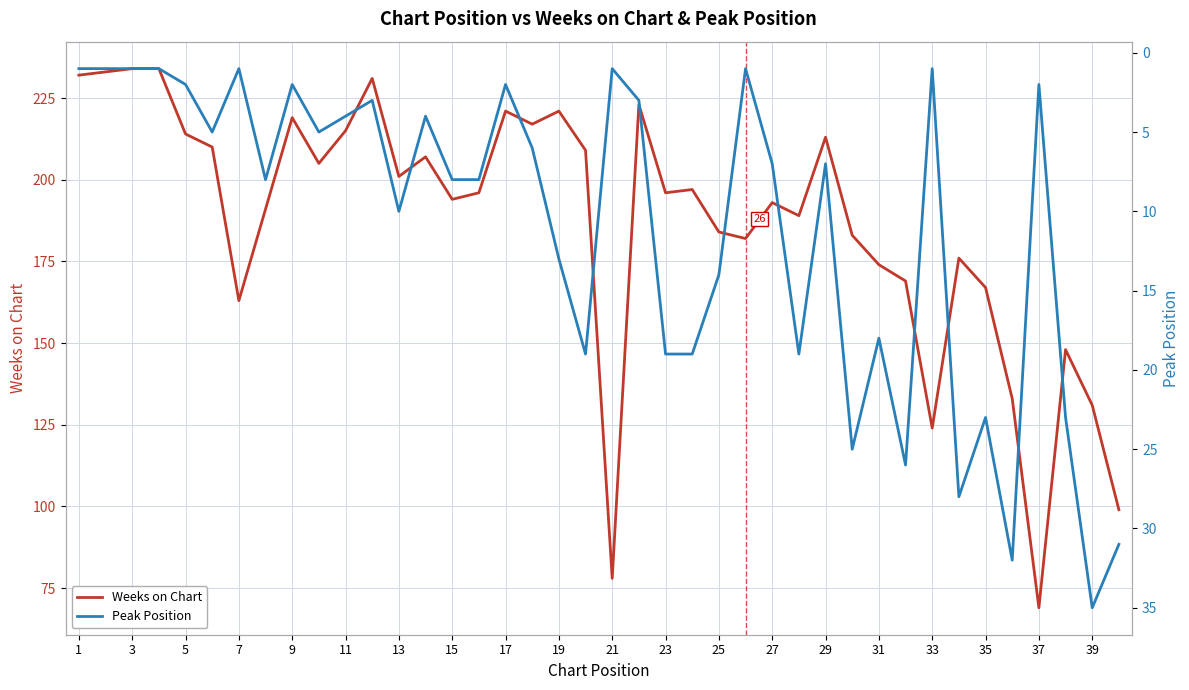

True or false: Peak Position and Weeks on Chart cross at least once.

False